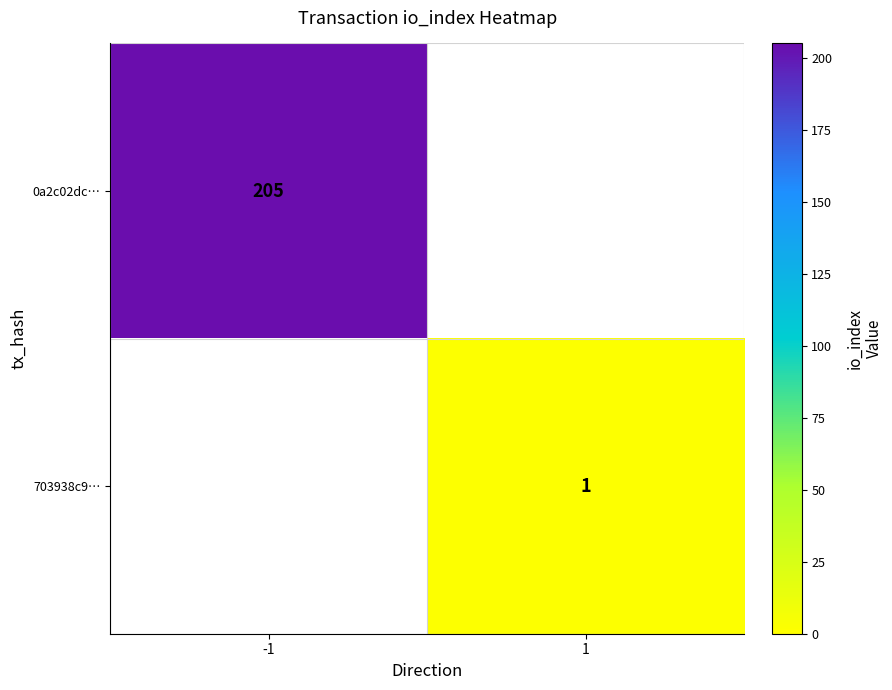

The value of 0a2c02dc… at -1 is 205. True or false?

True